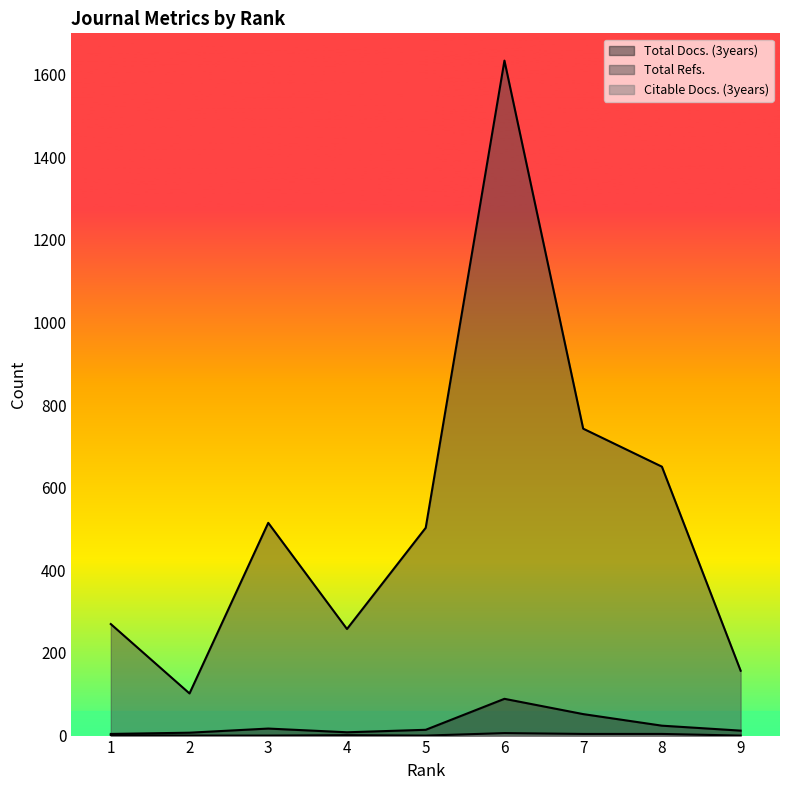

What is the difference between the second highest and minimum values in the Total Docs. (3years) series?

48